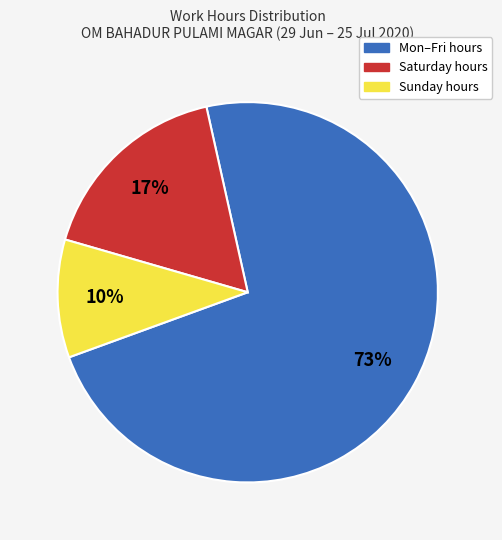

To the nearest percent, what is the average slice percentage?

33%